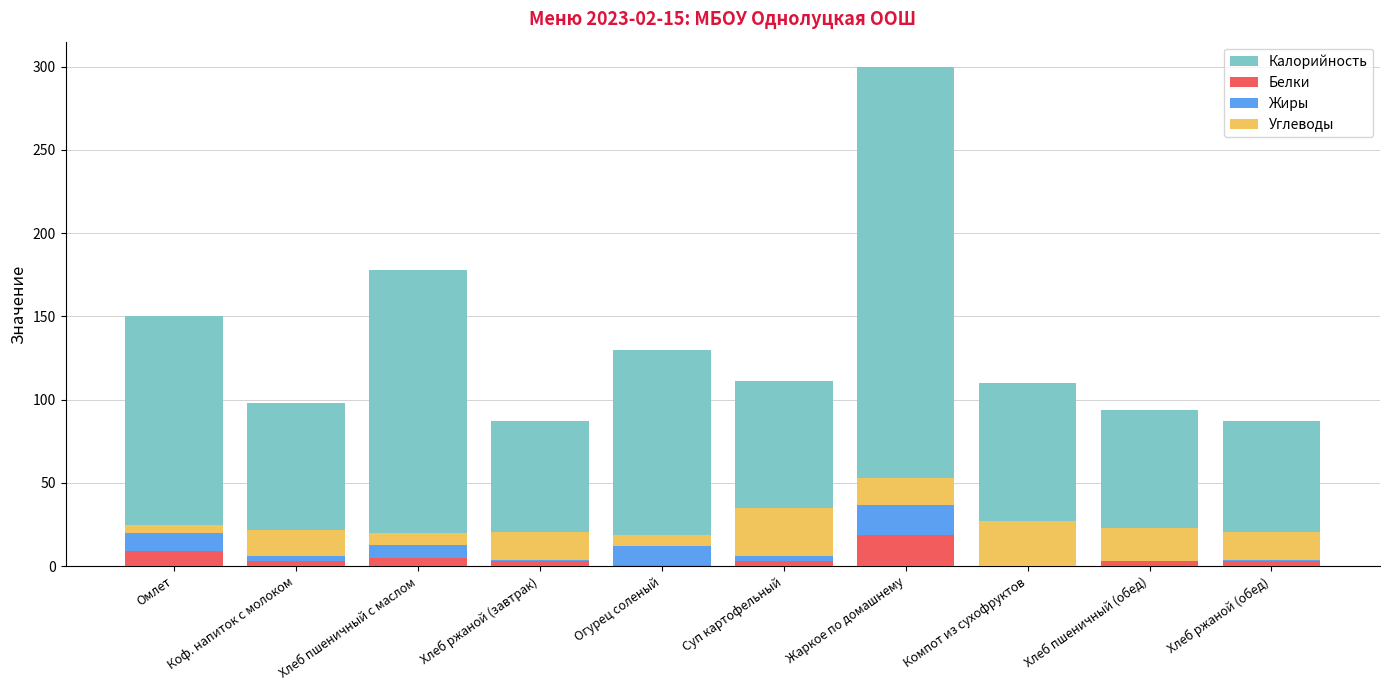

What is the difference between the highest and lowest values at Коф. напиток с молоком?

95.0